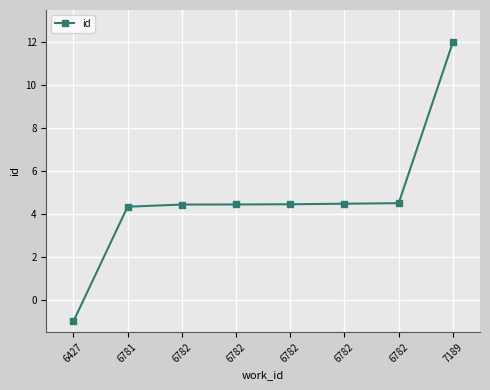

Which category has the lowest value across all series?

6427